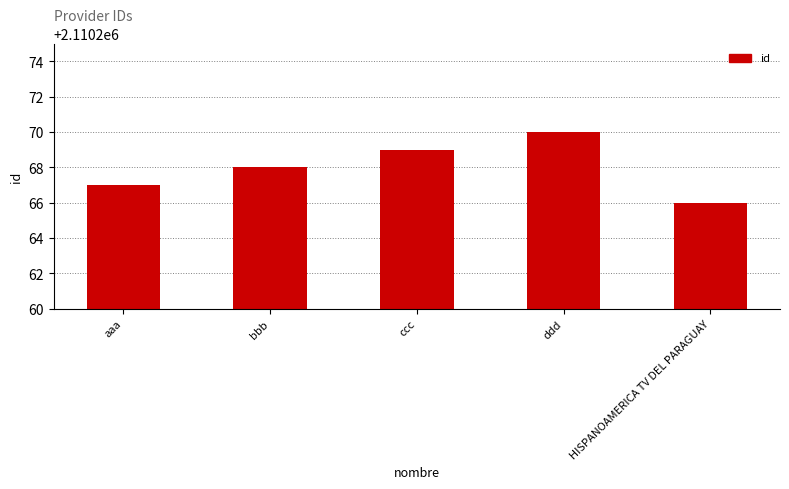

The value at aaa is 2110267. True or false?

True